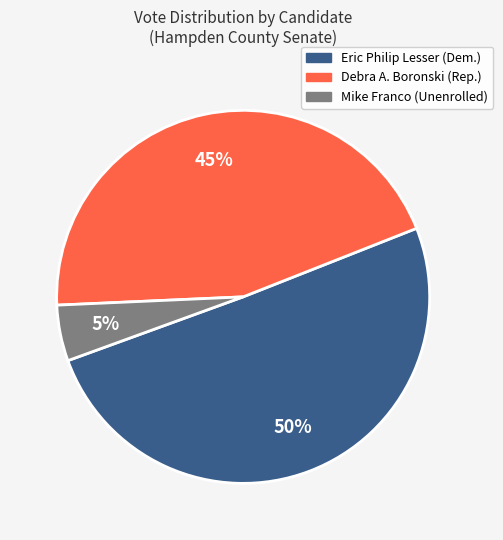

To the nearest percent, what is the average slice percentage?

33%